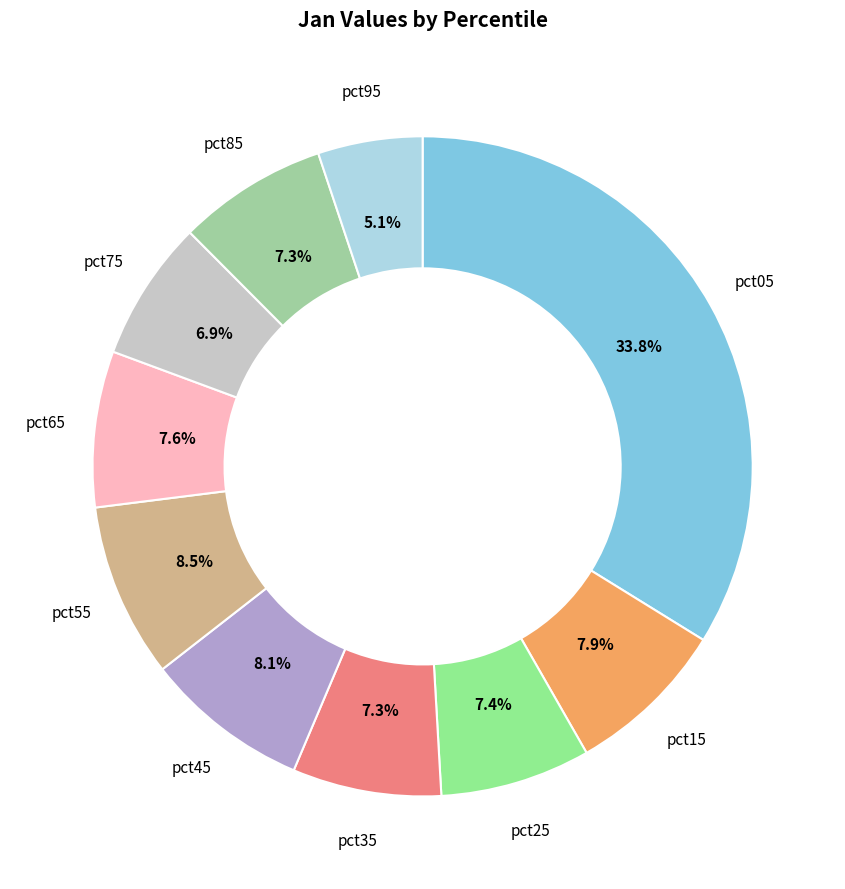

Count the number of slices in the pie.

10